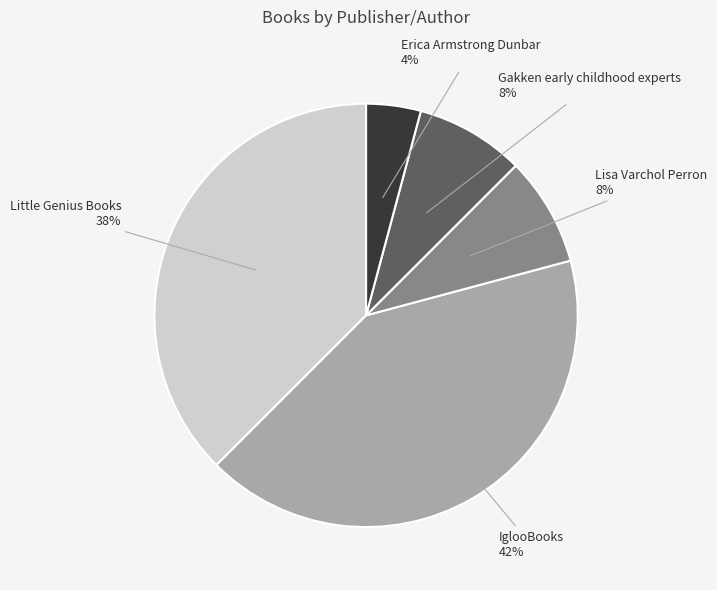

To the nearest percent, what is the average slice percentage?

20%